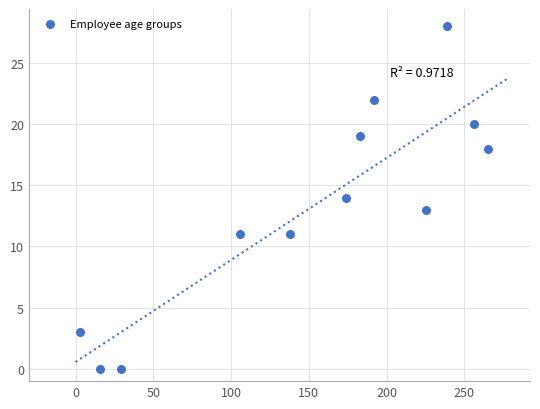

What is the range of X values (max minus min)?

262